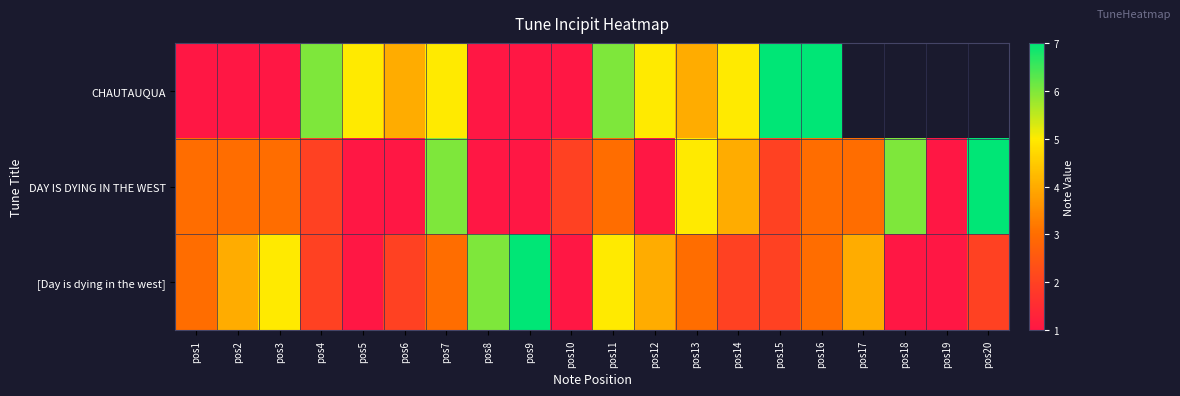

Rank the series by their maximum value, from lowest to highest.

CHAUTAUQUA, DAY IS DYING IN THE WEST, [Day is dying in the west]